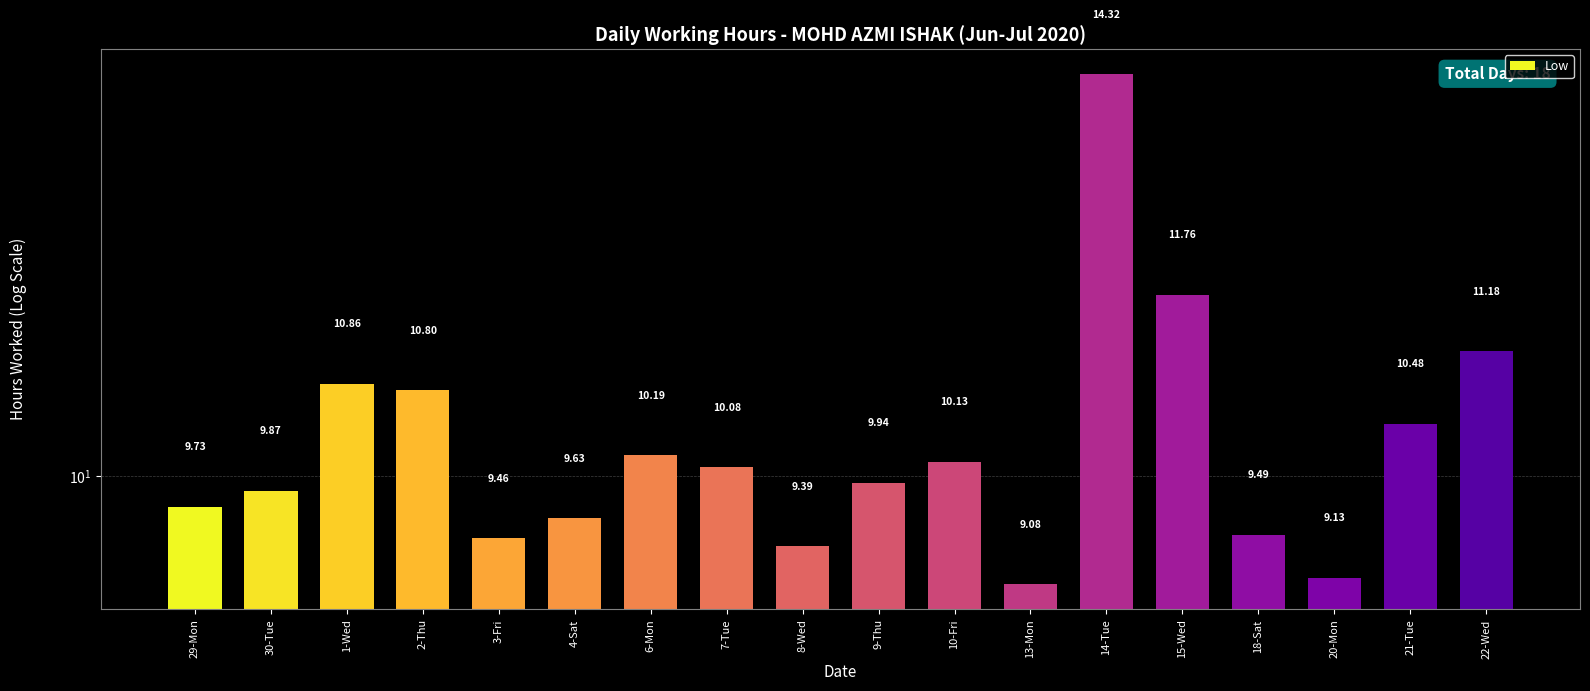

Rank the categories by value from lowest to highest.

13-Mon, 20-Mon, 8-Wed, 3-Fri, 18-Sat, 4-Sat, 29-Mon, 30-Tue, 9-Thu, 7-Tue, 10-Fri, 6-Mon, 21-Tue, 2-Thu, 1-Wed, 22-Wed, 15-Wed, 14-Tue